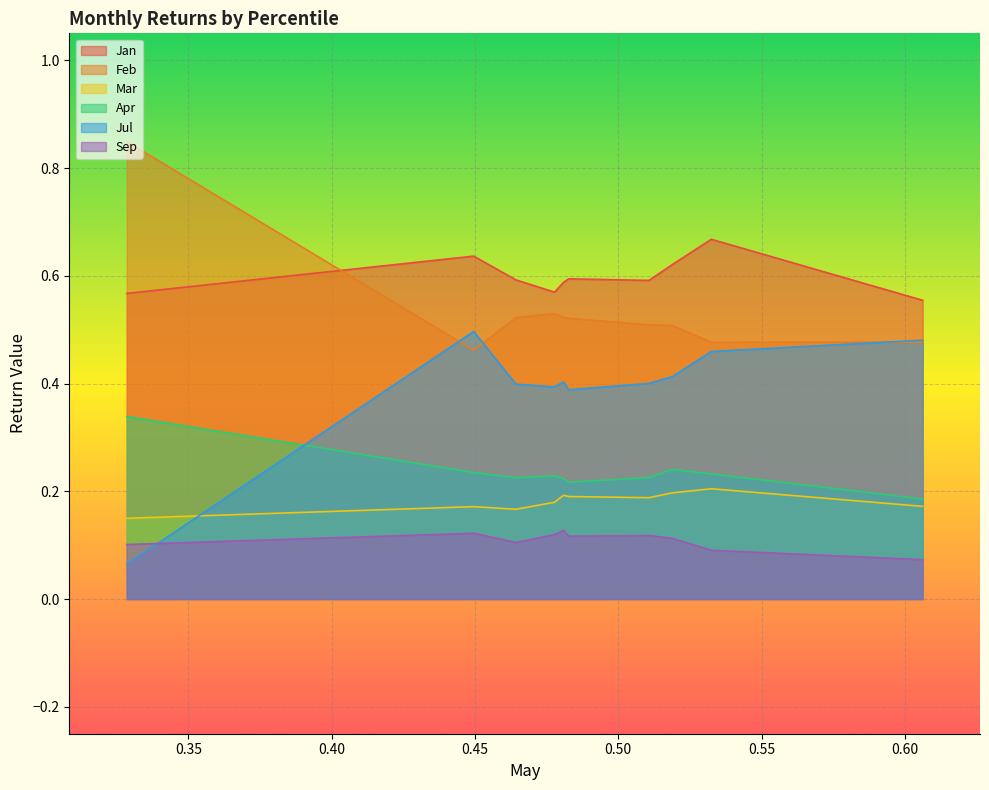

What is the total value across all series at pct05?

2.1